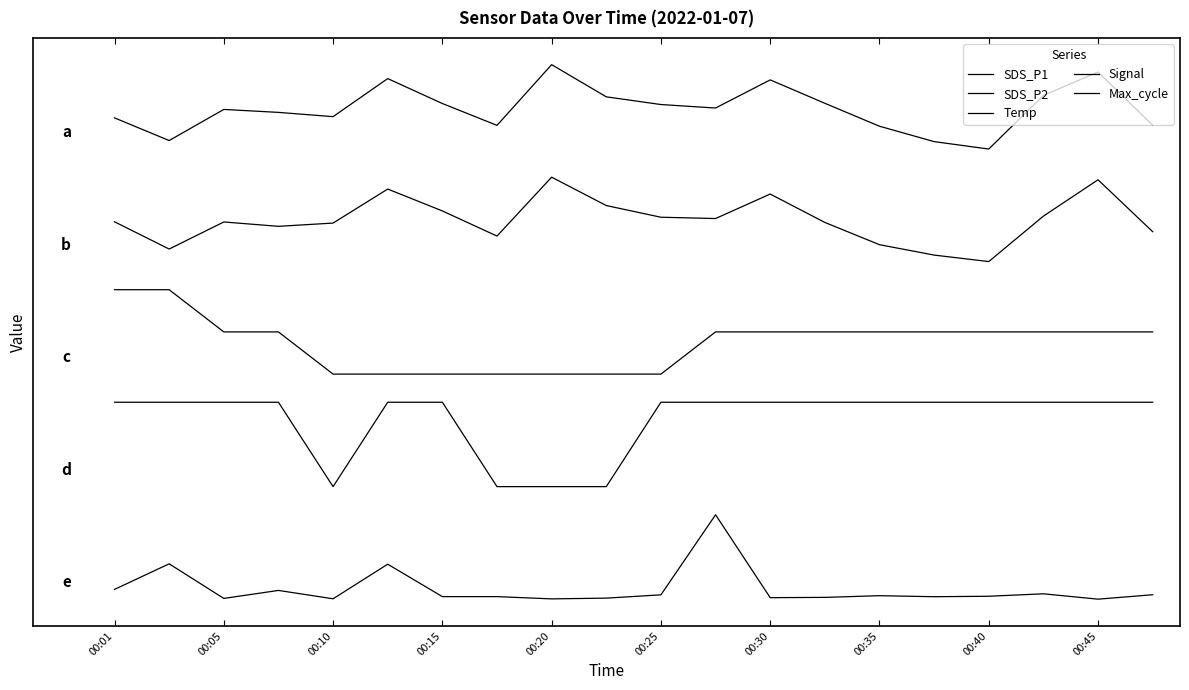

List the series in order of their peak value, lowest first.

Max_cycle, Signal, Temp, SDS_P2, SDS_P1